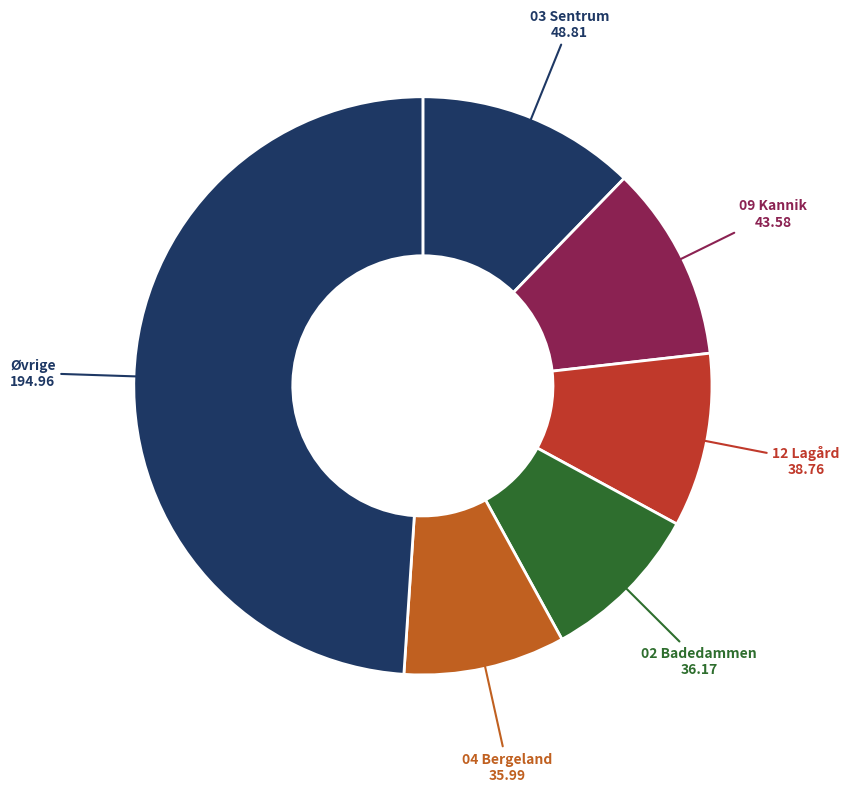

Is there a majority slice in this chart?

No